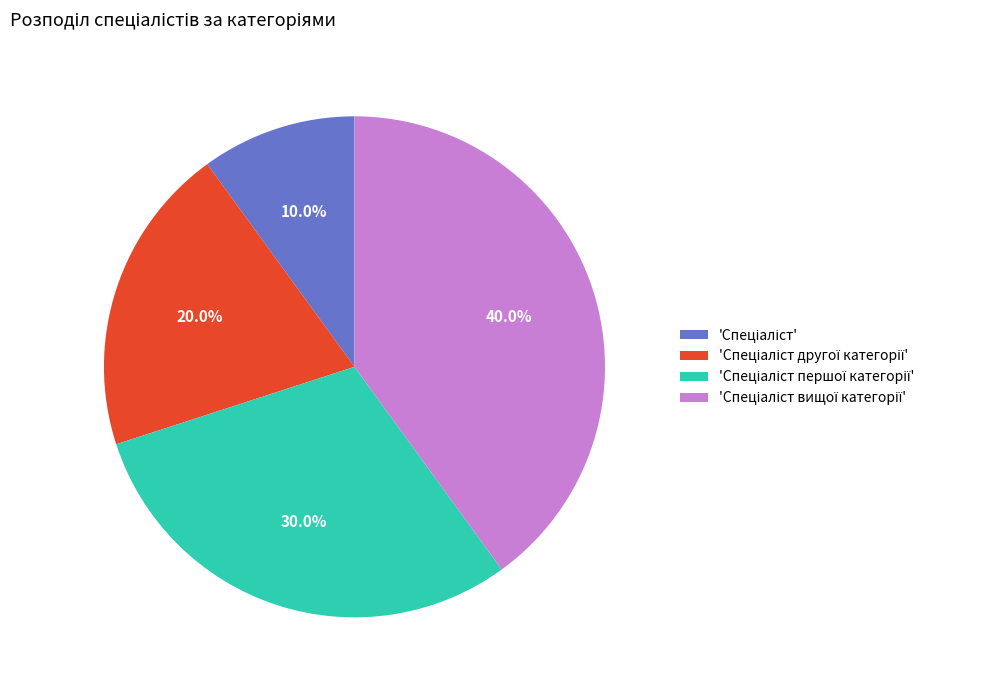

Does any single category account for the majority?

No